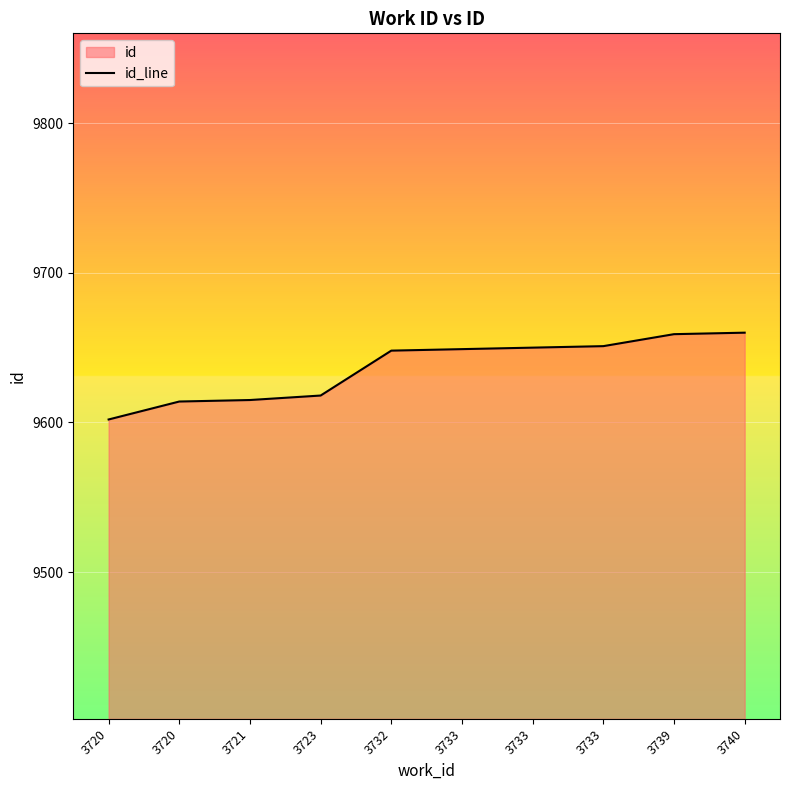

Reading right to left, extract all data points from this chart.

9660	9659	9651	9650	9649	9648	9618	9615	9614	9602